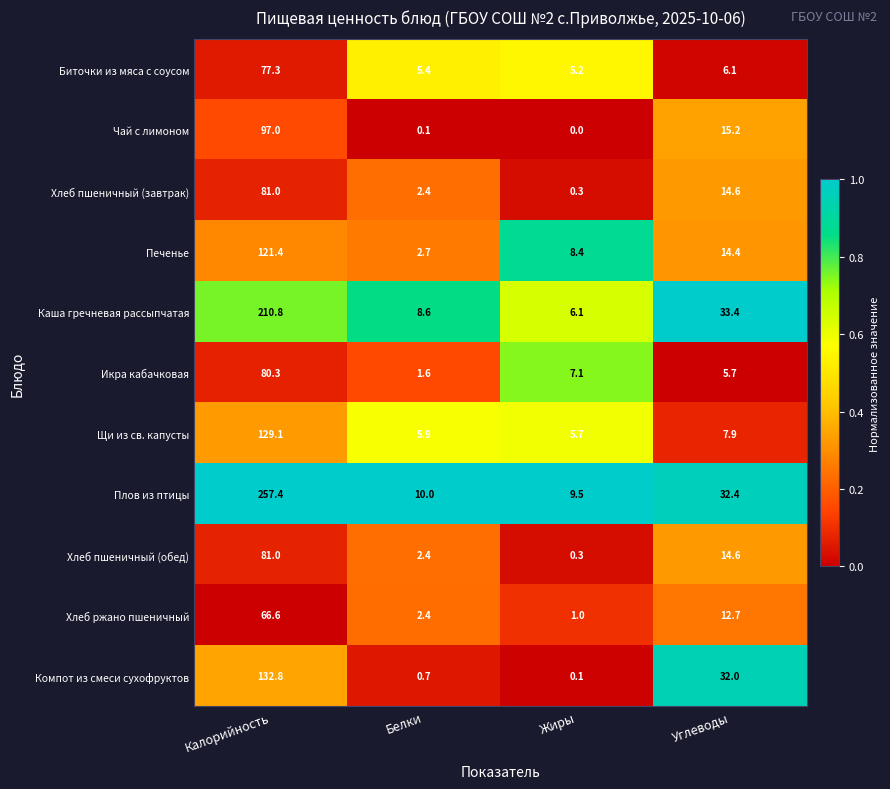

List the labels in order of Икра кабачковая value, largest first.

Калорийность, Жиры, Углеводы, Белки